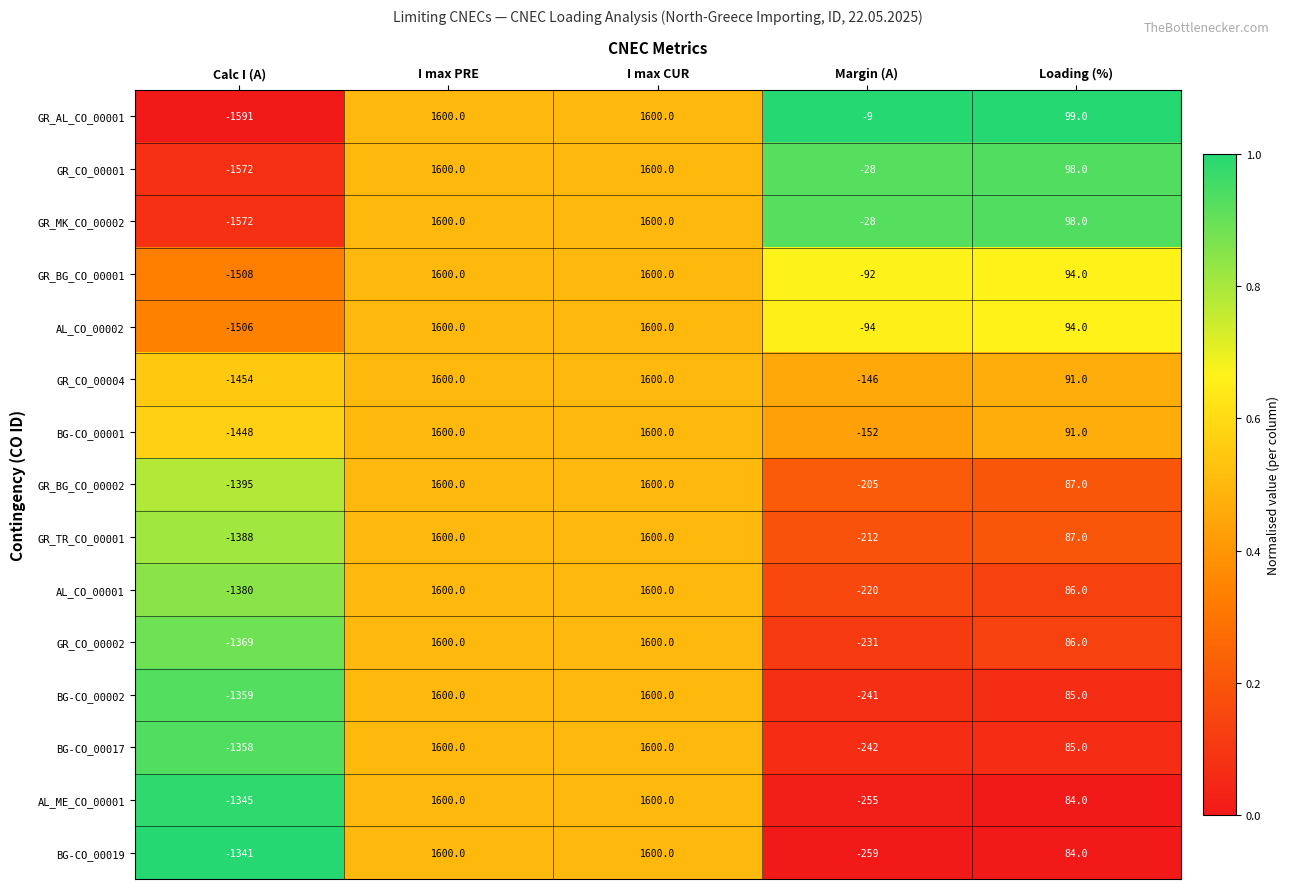

What is the average value of the BG-CO_00017 series?

337